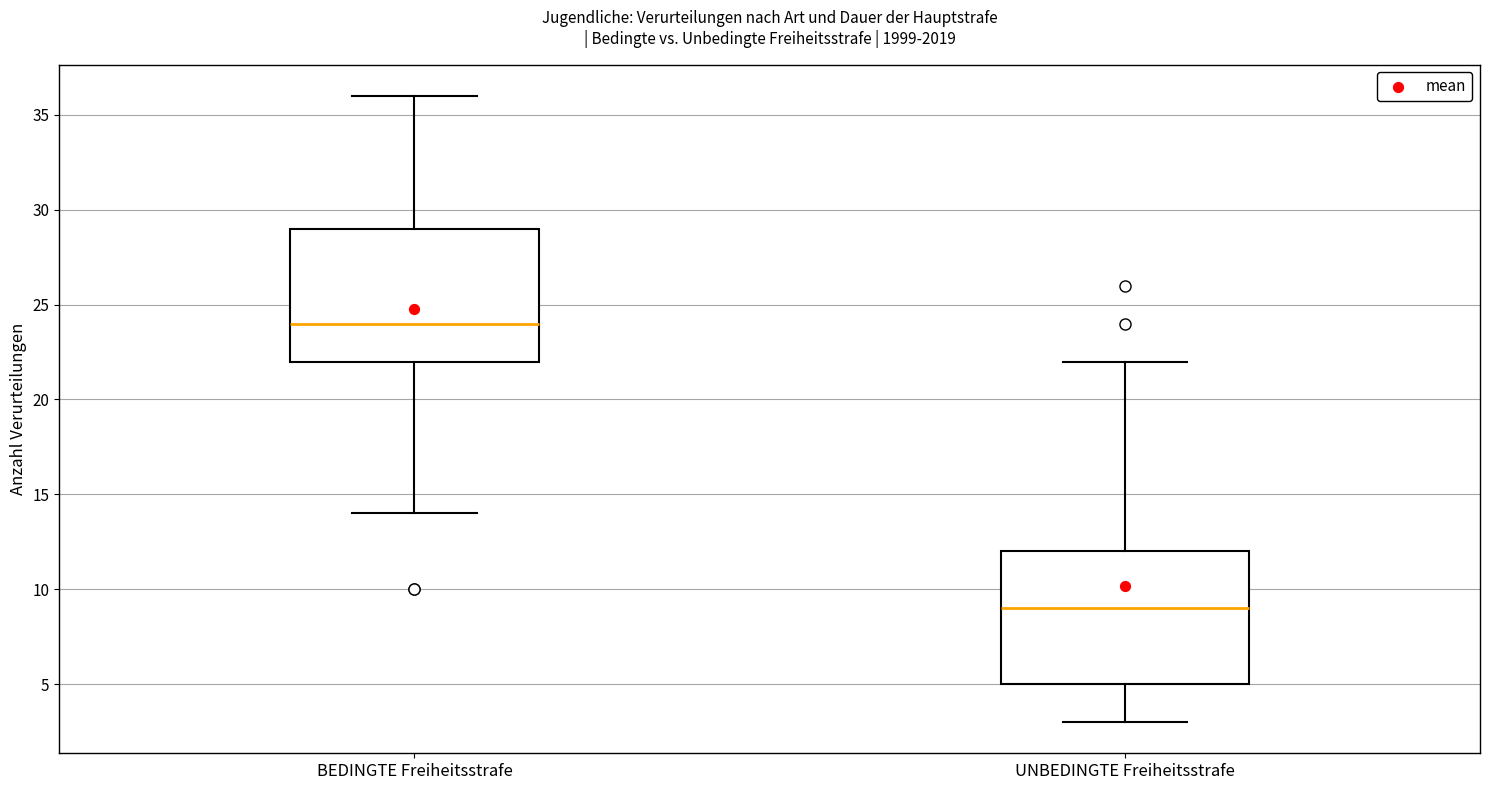

Which box's median line is the highest?

BEDINGTE Freiheitsstrafe